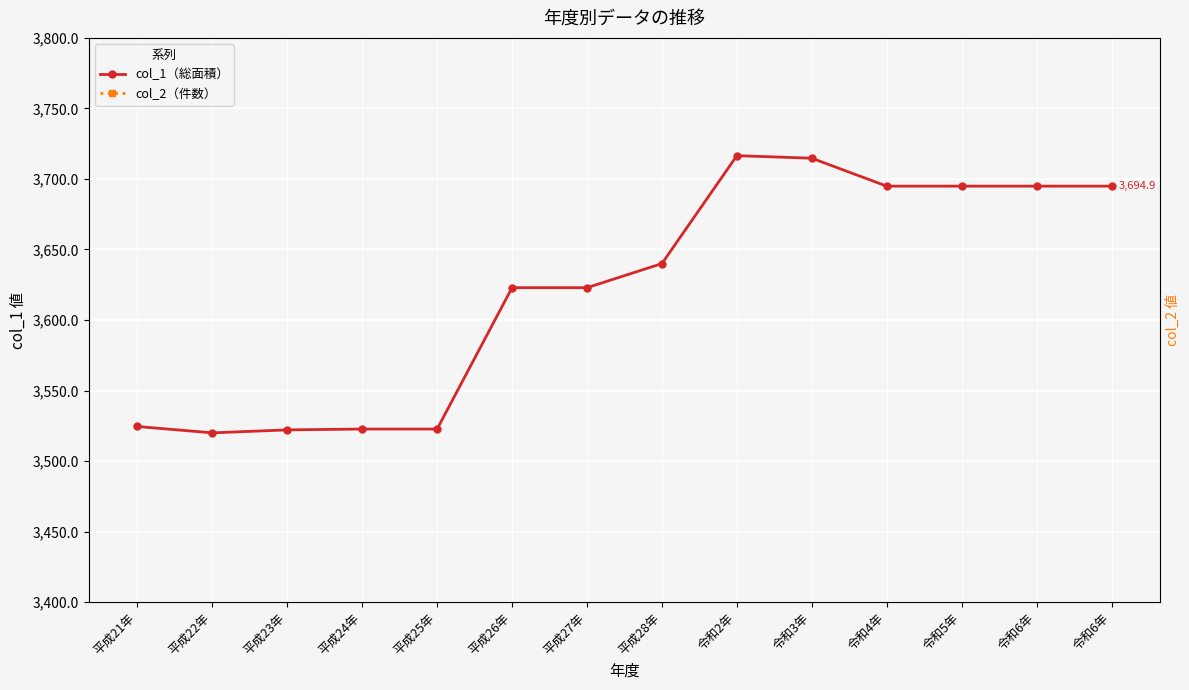

What are all the series names shown in the legend?

col_1（総面積）, col_2（件数）